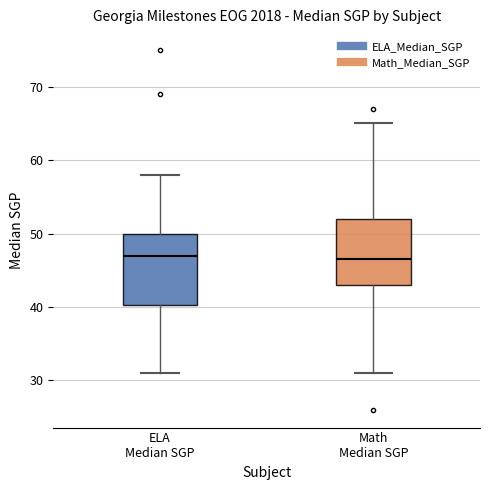

Reading left to right, read every box against the y-axis: the position of its median line, the range the box covers, and the ends of its whiskers. The values are not printed on the chart, so give them approximately, as read against the axis.

ELA Median SGP: median 47, box 40 to 50, whiskers 31 to 58
Math Median SGP: median 47, box 43 to 52, whiskers 31 to 65